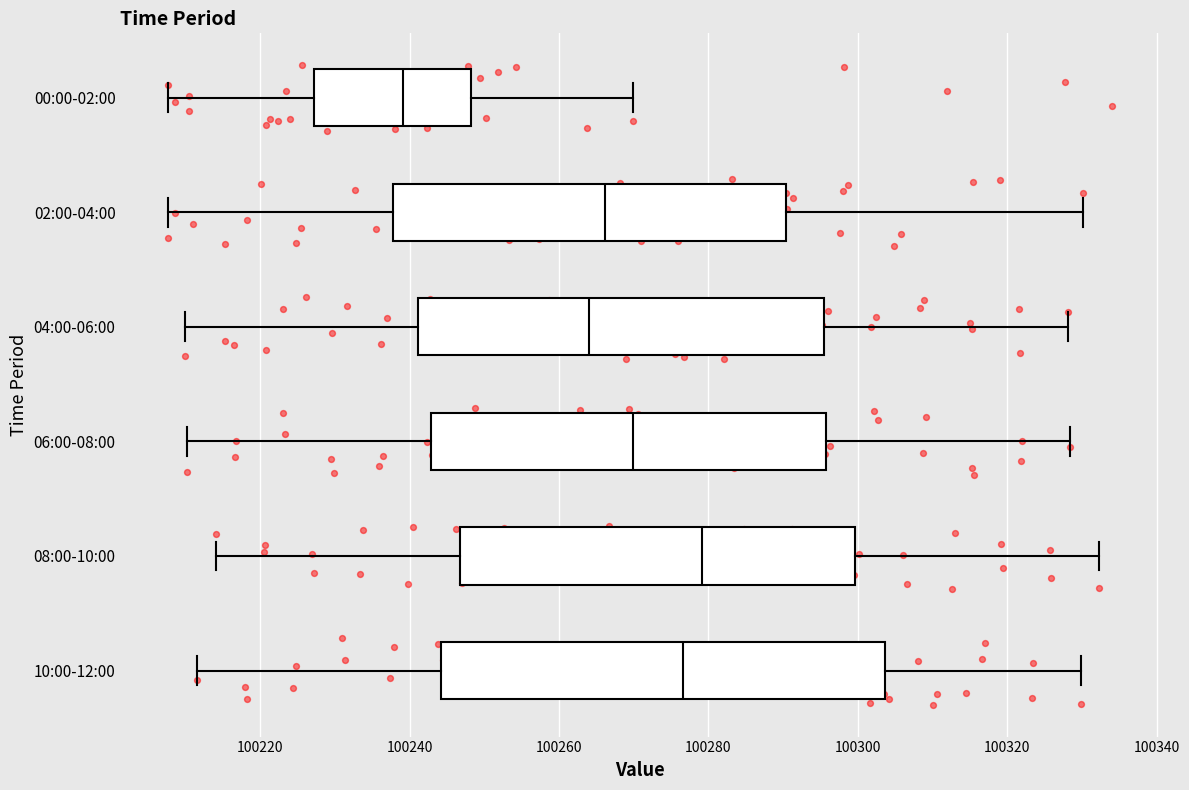

Comparing the boxes themselves (not the whiskers), which one is the widest?

10:00-12:00